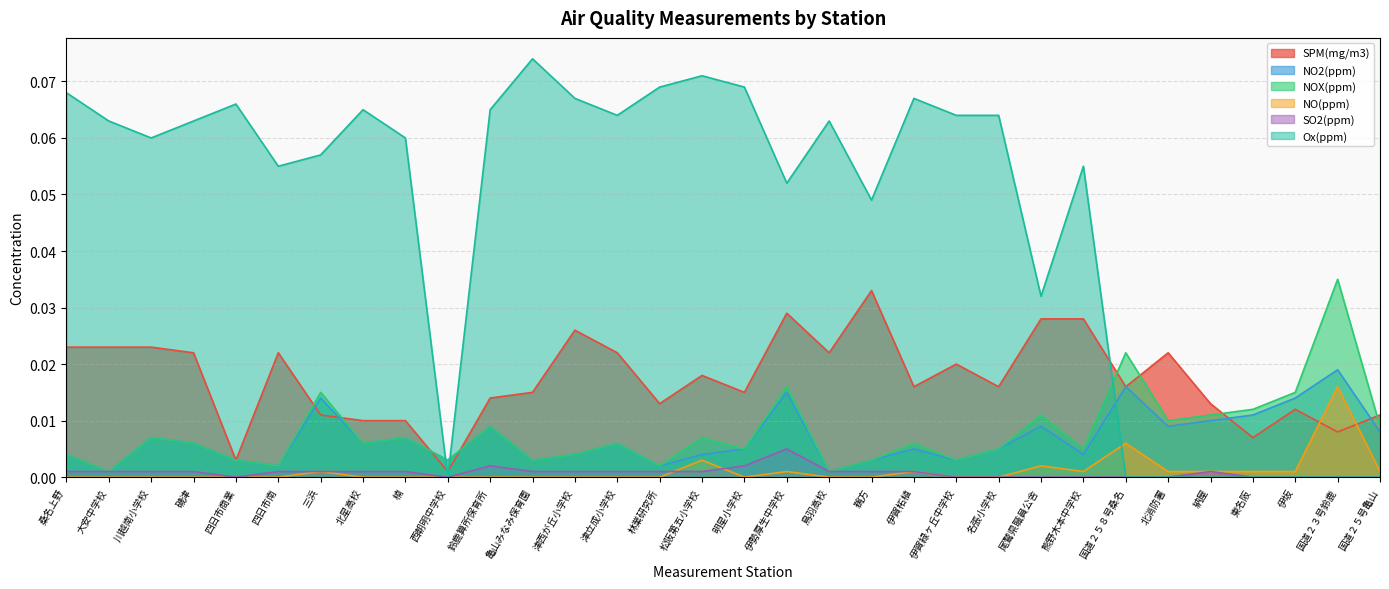

Which series has the largest range (max minus min)?

Ox(ppm)